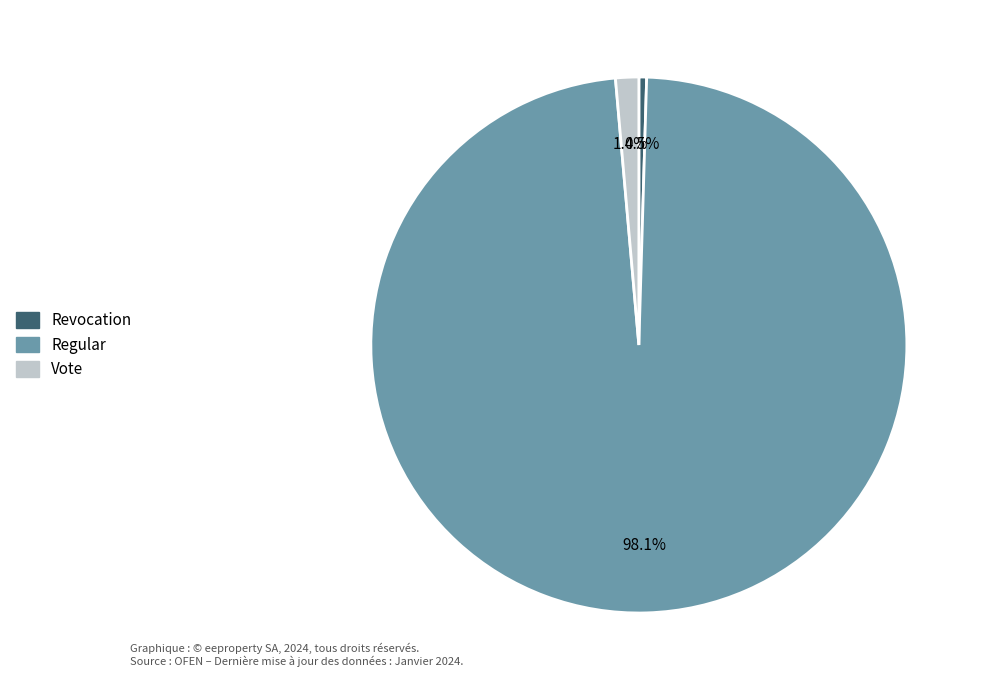

To the nearest percent, what portion does Vote represent?

1%